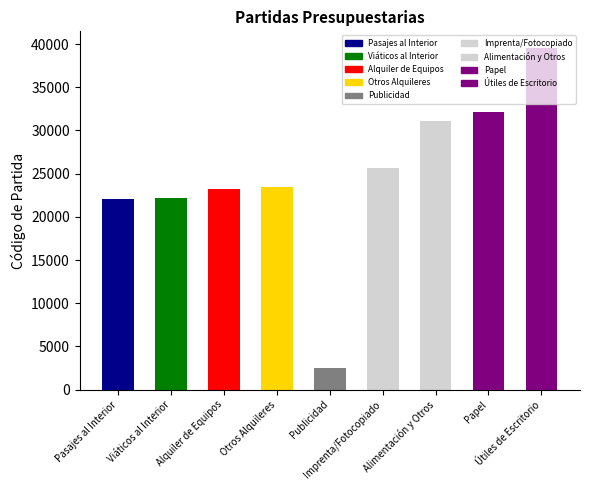

Approximately how many times larger is the value at 23400 compared to 23200?

1.0